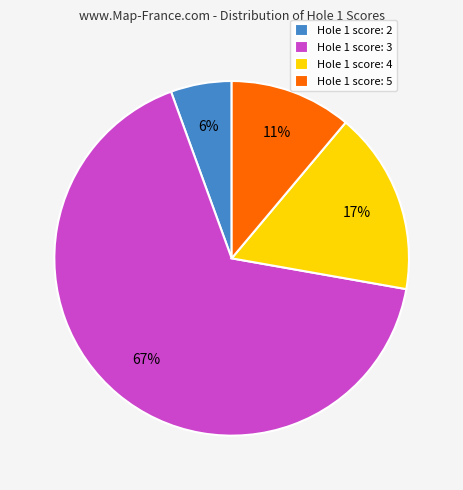

Does any single category account for the majority?

Yes